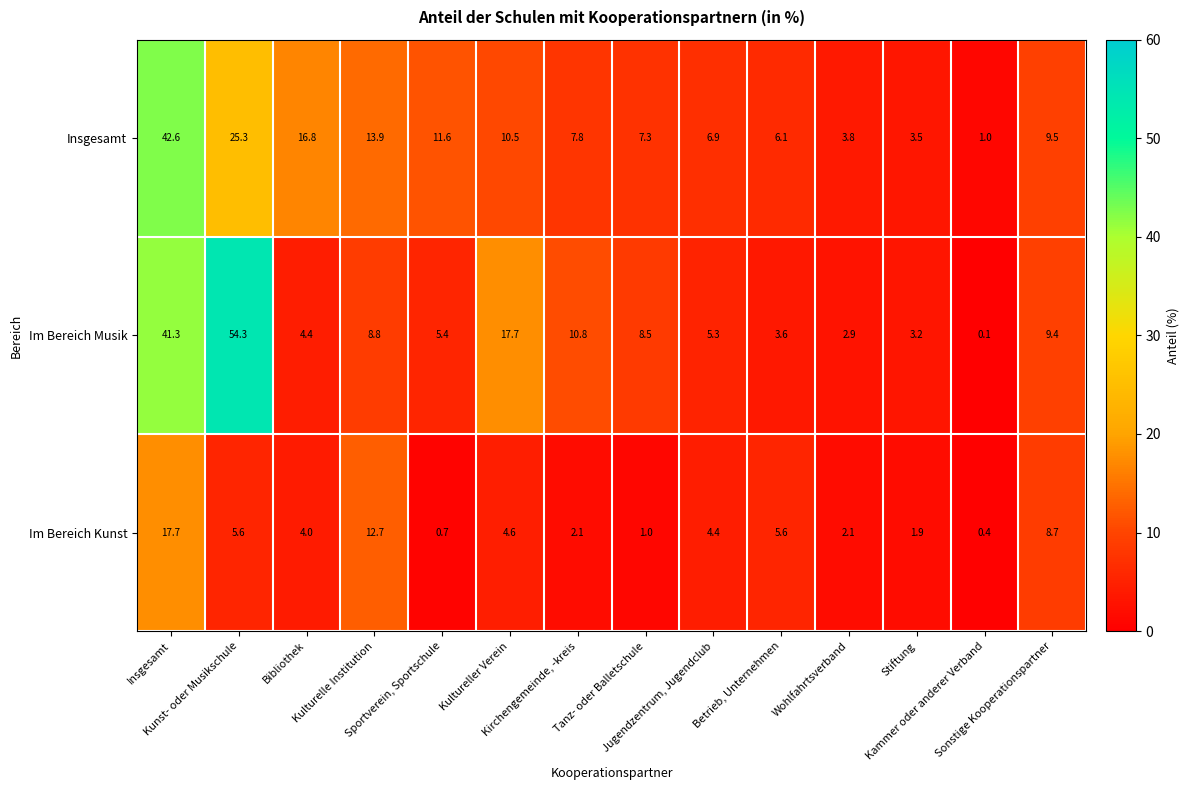

Which series changed the most between Bibliothek and Kammer oder anderer Verband?

Insgesamt